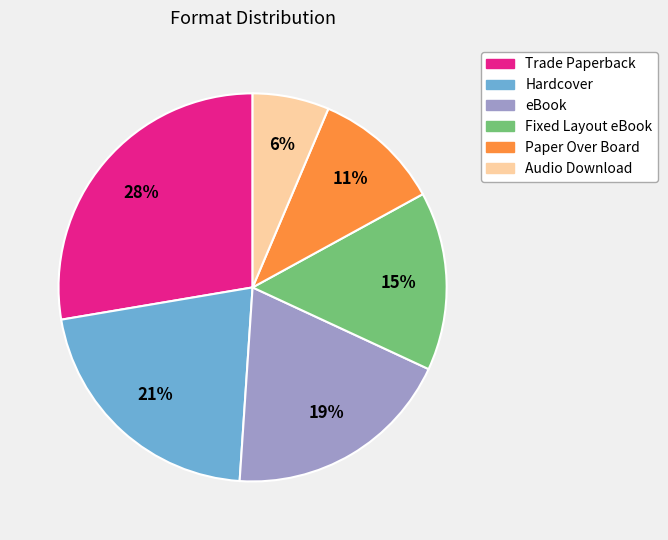

How many slices are in this pie chart?

6